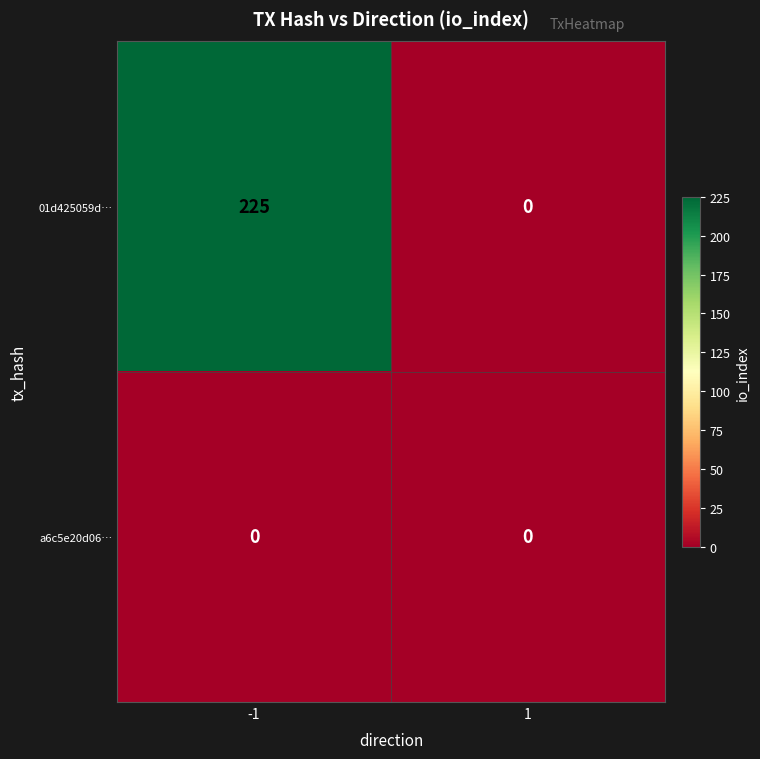

Reading left to right, transcribe all the data shown in this chart.

01d425059d…: -1=225	1=0
a6c5e20d06…: -1=0	1=0